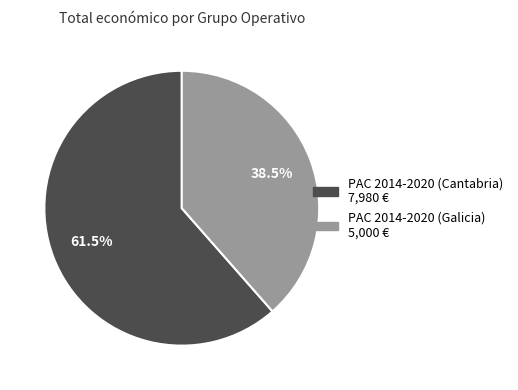

What is the ratio of the value at PAC 2014-2020 (Cantabria) to the value at PAC 2014-2020 (Galicia)?

1.6